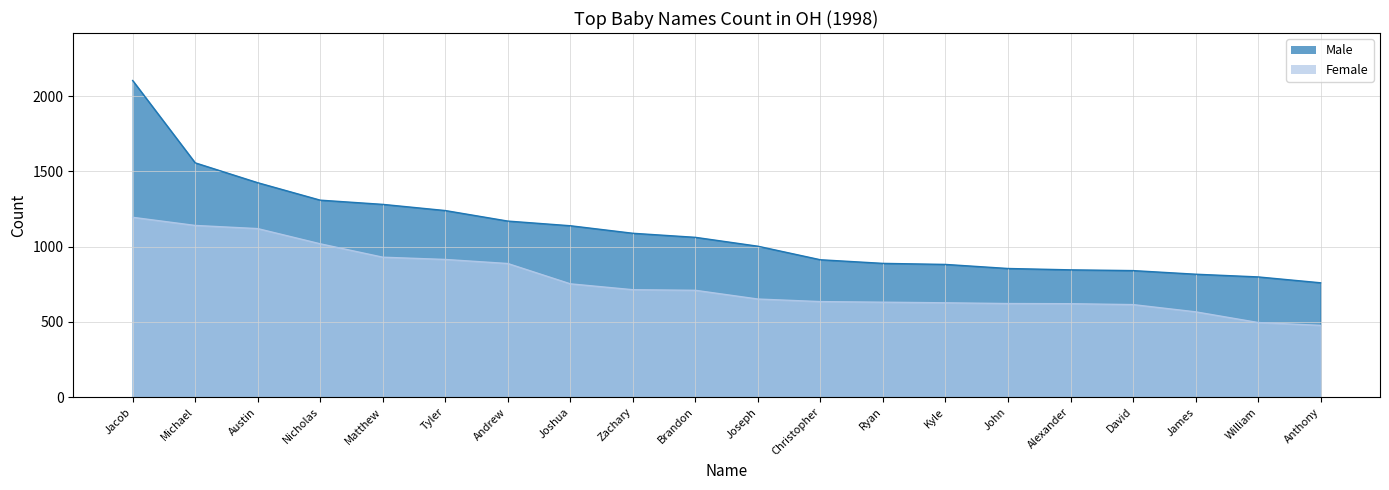

The Male series shows 552 at John. True or false?

False